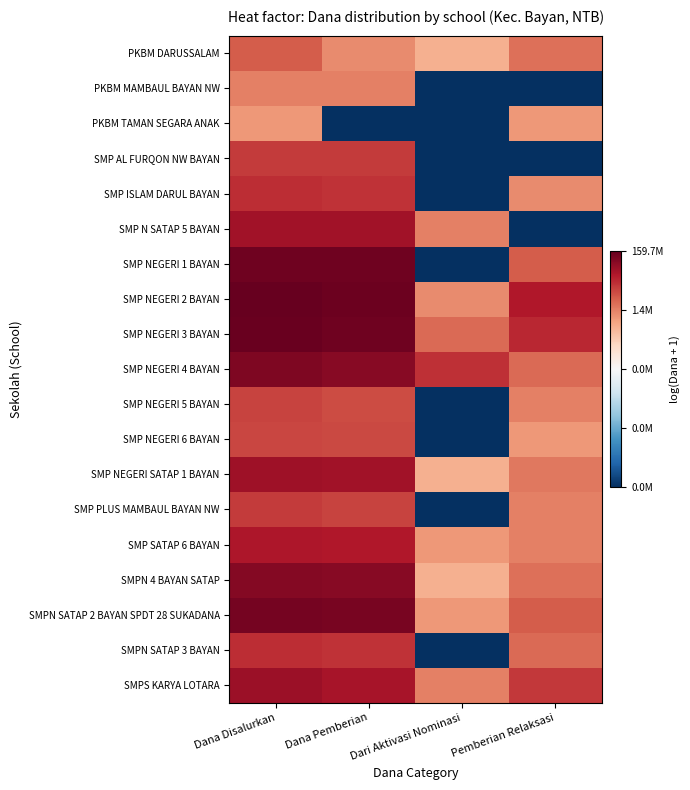

At which category does the chart reach its minimum across all series?

Dari Aktivasi Nominasi